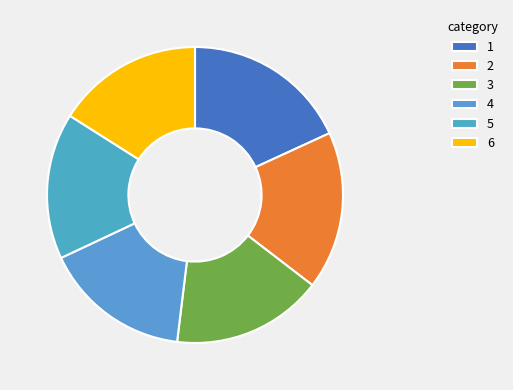

Count the number of slices in the pie.

6